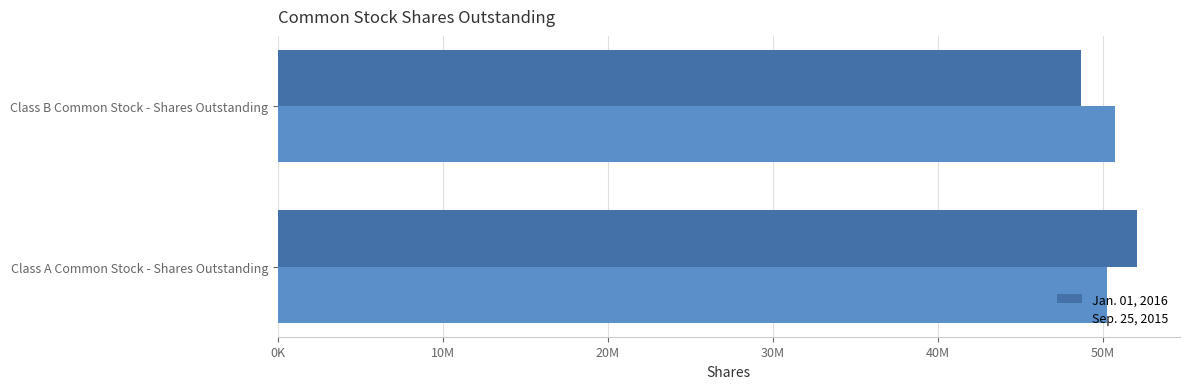

What is the value of the Jan. 01, 2016 bar at the 2nd from the left?

48681489